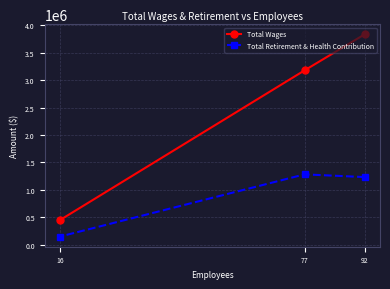

What is the total value across all series at 92?

5066773